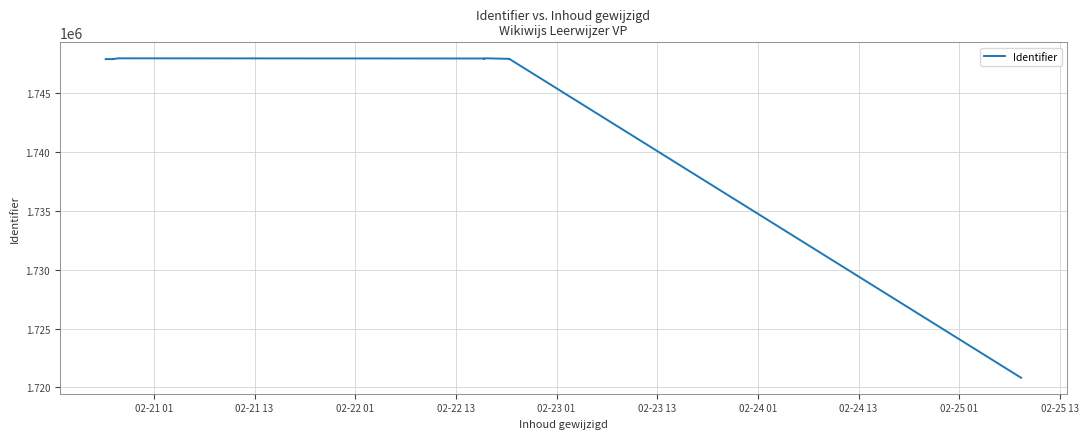

Reading left to right, transcribe all the data shown in this chart.

1747914	1747917	1747911	1747902	1747915	1747937	1747940	1747980	1747966	1747965	1747904	1747967	1747950	1747982	1747943	1747939	1747942	1747903	1747938	1720827